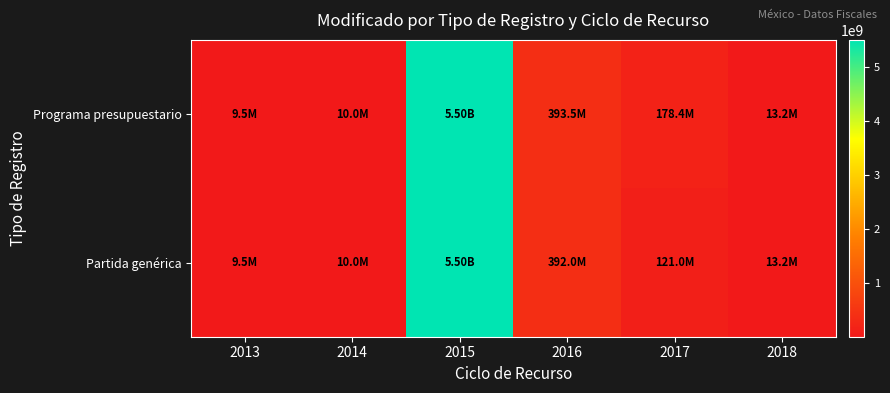

Which series has the largest total across all categories?

Programa presupuestario